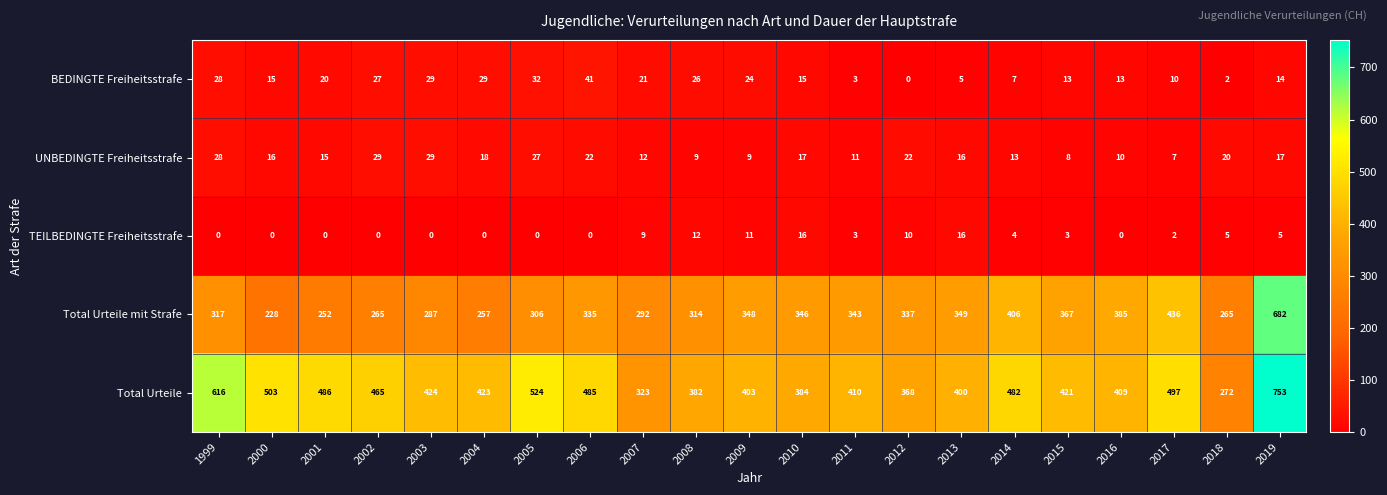

True or false: UNBEDINGTE Freiheitsstrafe has a value of 5 at 2008.

False